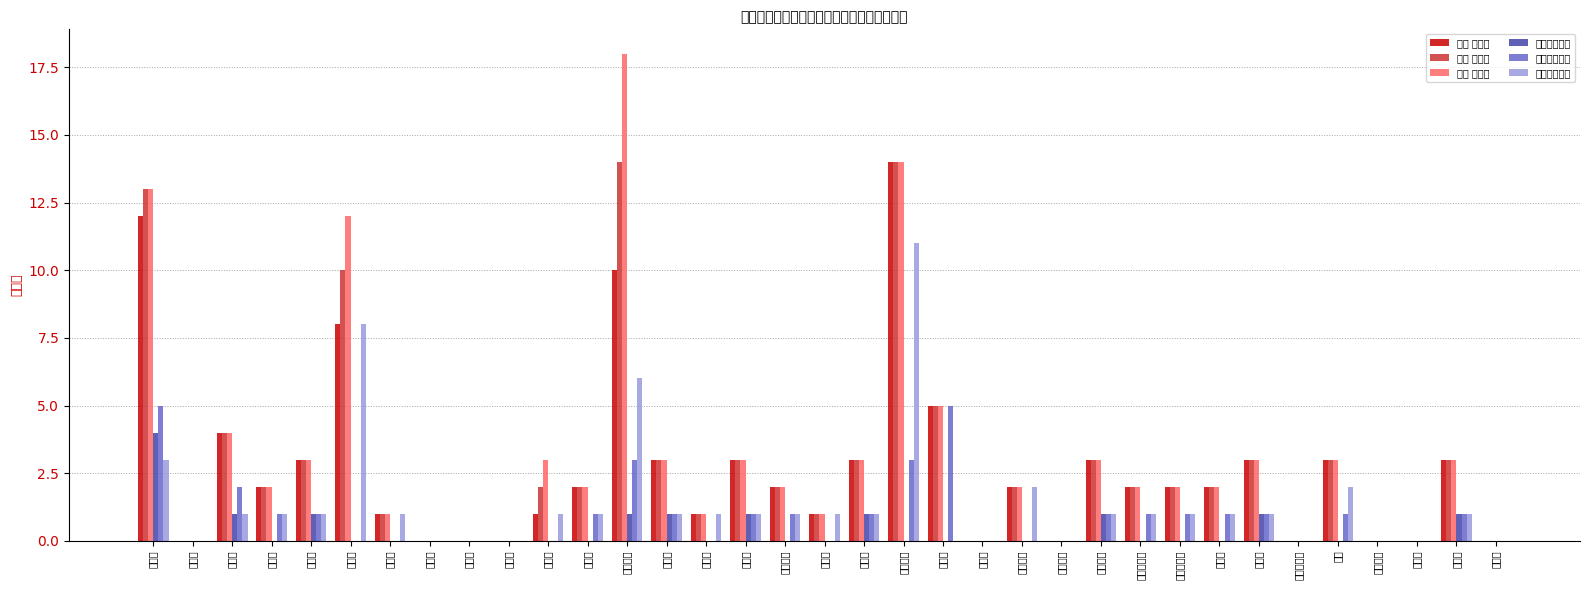

At which label is 合計 ６年度 closest to 7?

豊中市